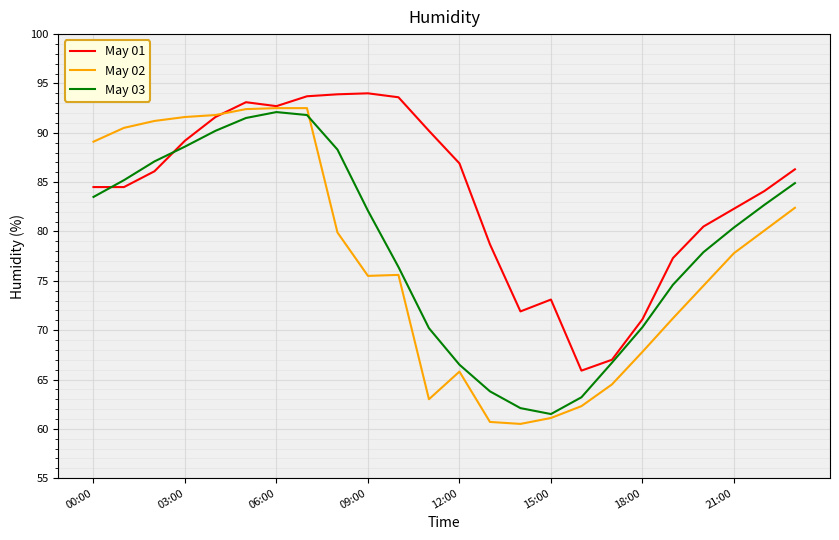

List the series in order of their overall mean, highest first.

May 01, May 03, May 02